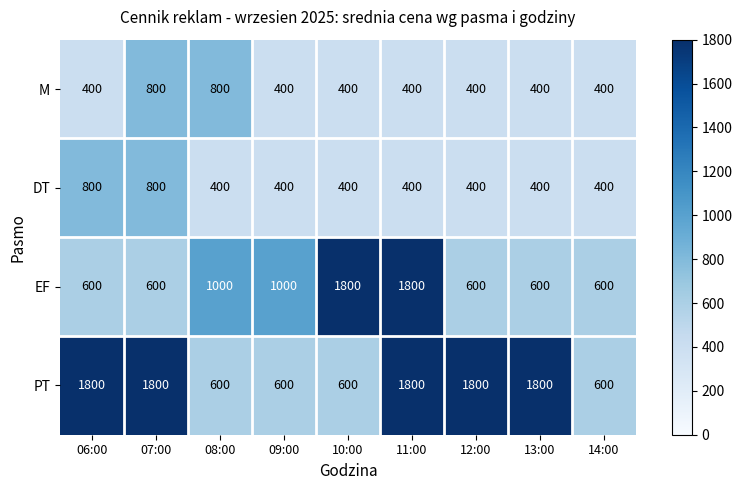

Which series changed the most between 06:00 and 12:00?

DT